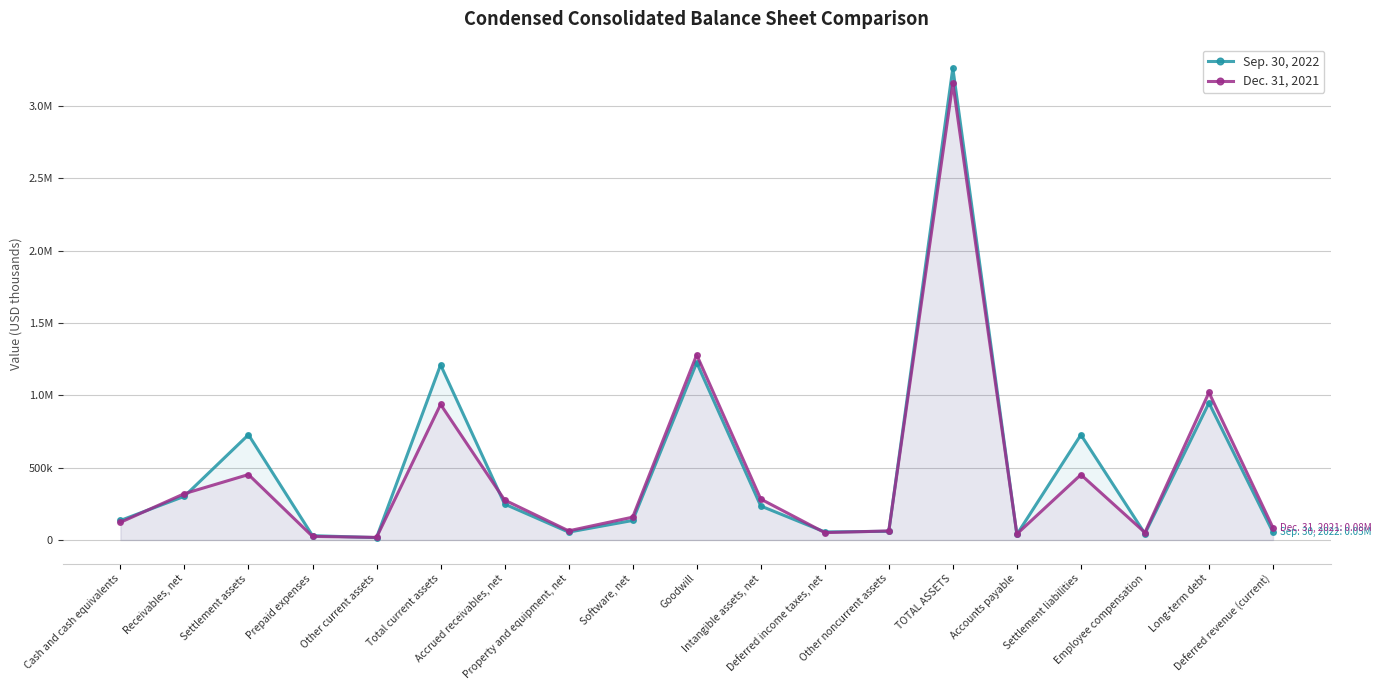

Where is the first local minimum for Sep. 30, 2022?

Other current assets